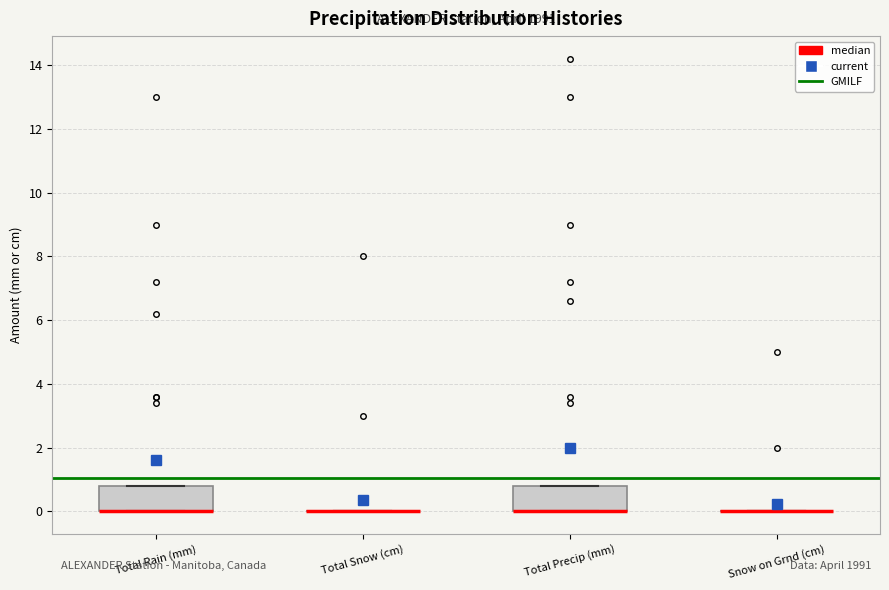

Reading left to right, transcribe this box plot: for each box, give where its median line is, the range the box spans, and where its two whiskers end, as read against the y-axis. The values are not printed on the chart, so give them approximately, as read against the axis.

Total Rain (mm): median 0.0 (drawn on the box's lower edge), box 0.0 to 0.8, whiskers 0.0 to 0.8
Total Snow (cm): box collapsed to a line at 0.0, whiskers 0.0 to 0.0
Total Precip (mm): median 0.0 (drawn on the box's lower edge), box 0.0 to 0.8, whiskers 0.0 to 0.8
Snow on Grnd (cm): box collapsed to a line at 0.0, whiskers 0.0 to 0.0